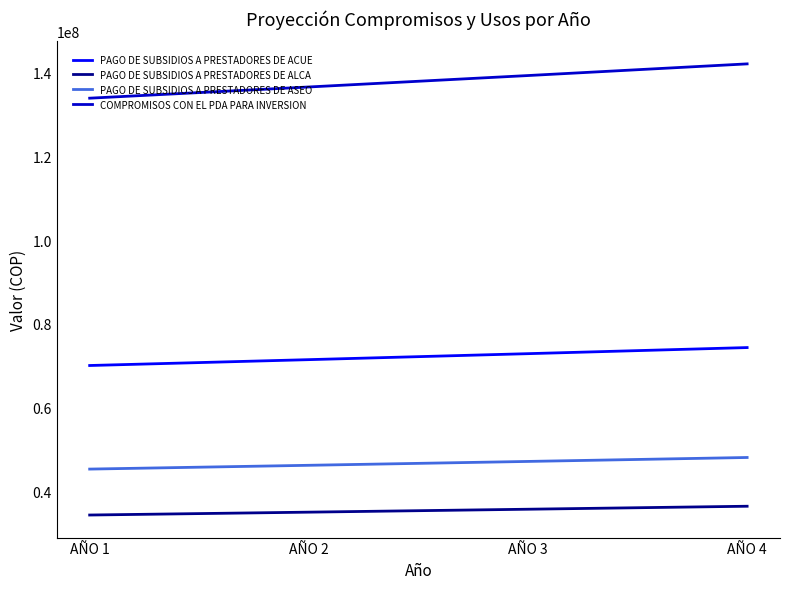

Does the chart have visible grid lines?

No